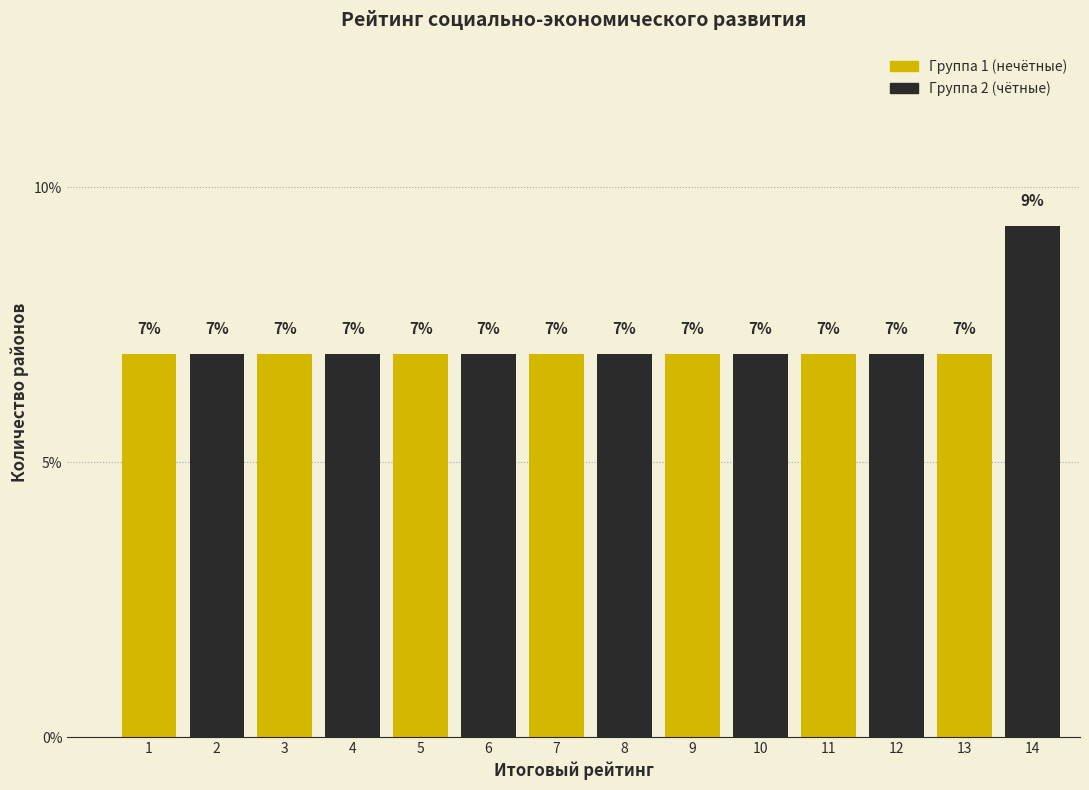

What is the average value?

7.1